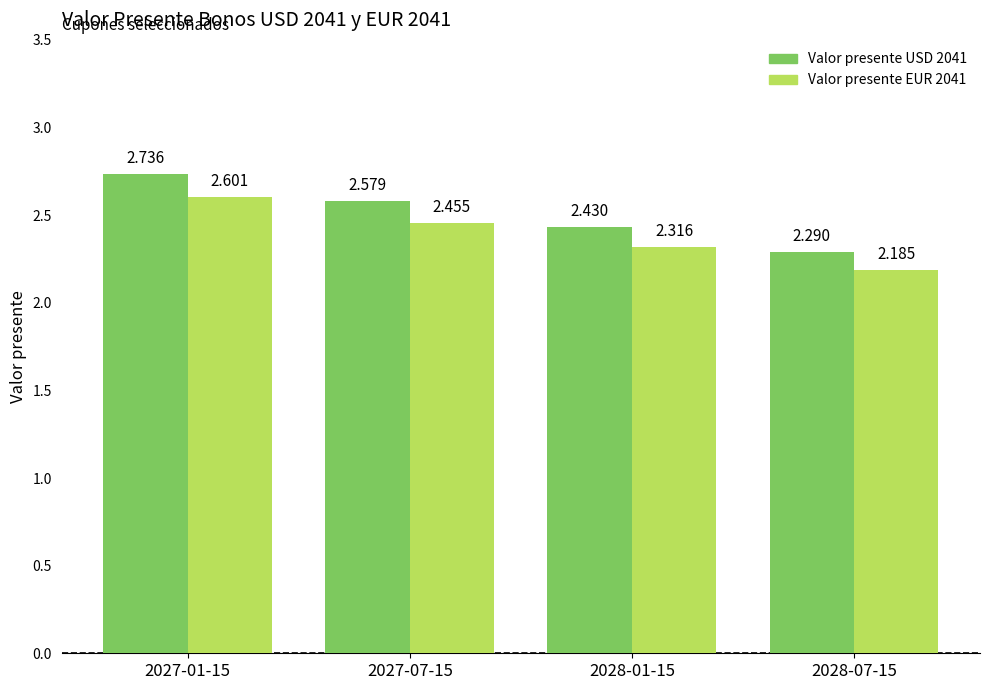

Is the value of Valor presente EUR 2041 at 2028-07-15 greater than the value of Valor presente USD 2041 at 2027-07-15?

No